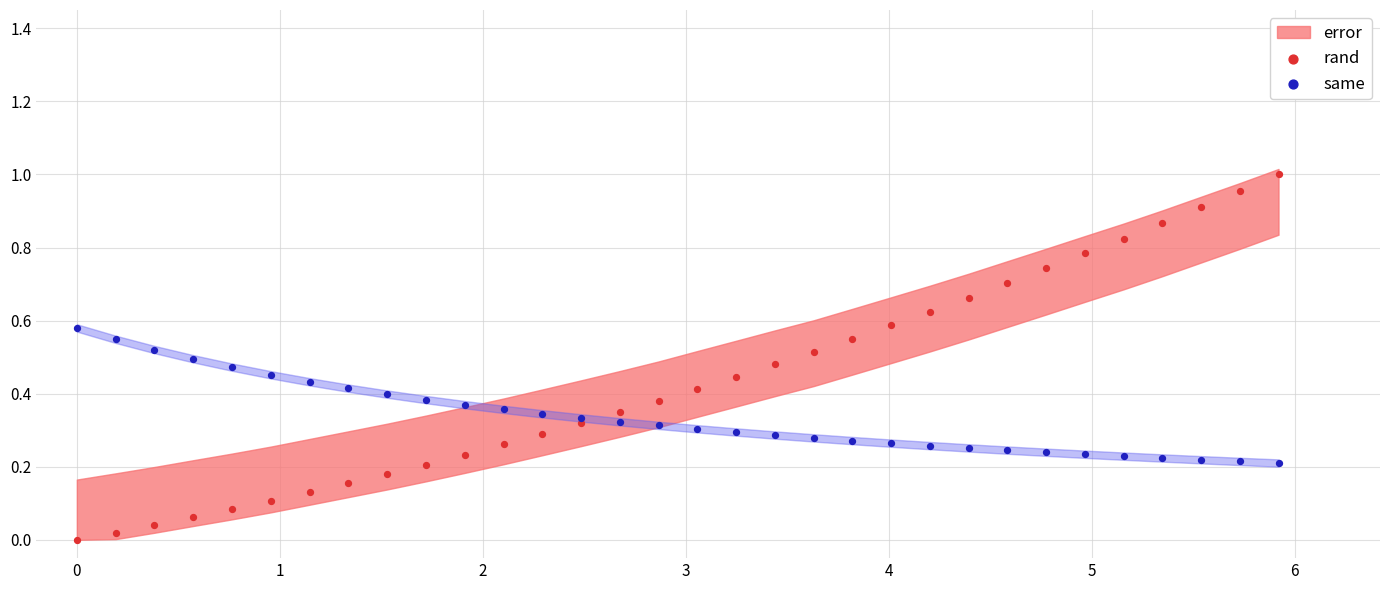

Which series contains the lowest Y value?

rand